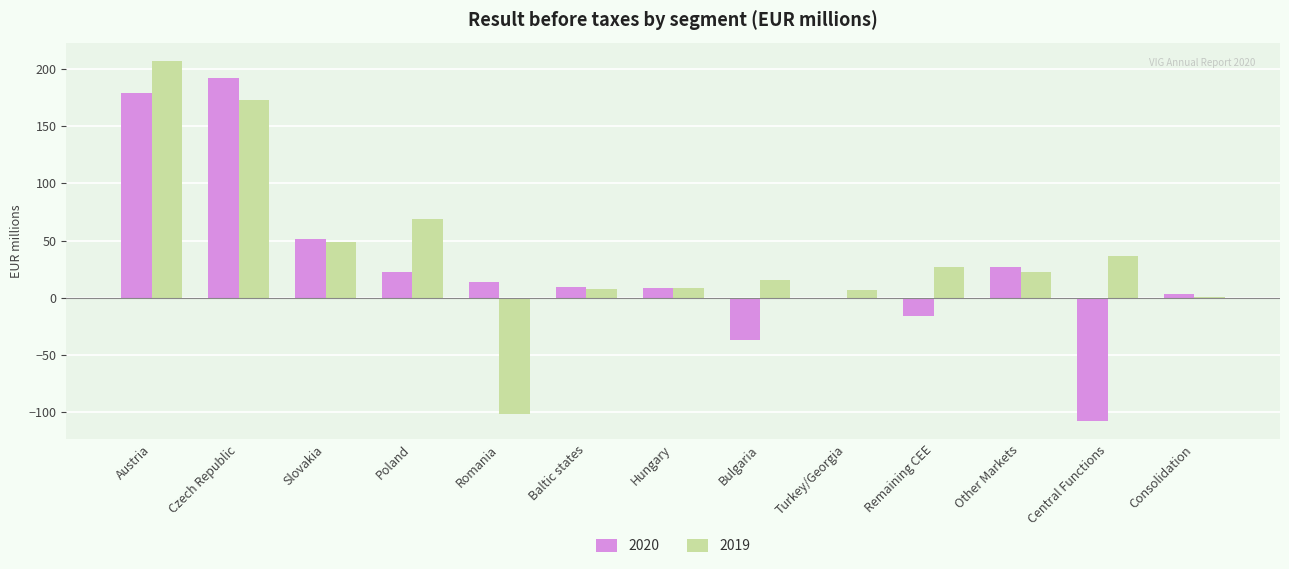

What is the spread (max minus min) of values at Baltic states?

1.8